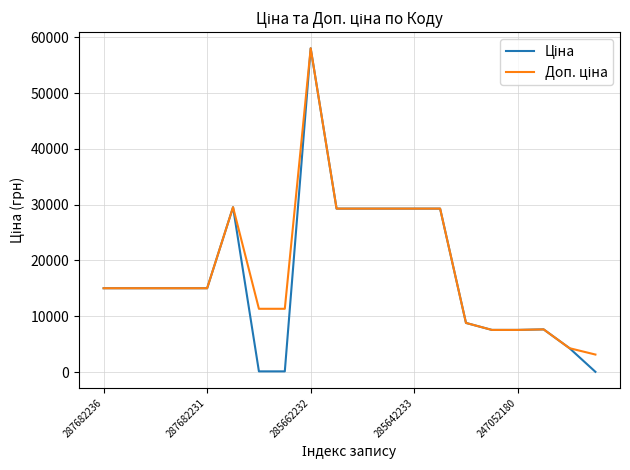

Does the chart have visible grid lines?

Yes